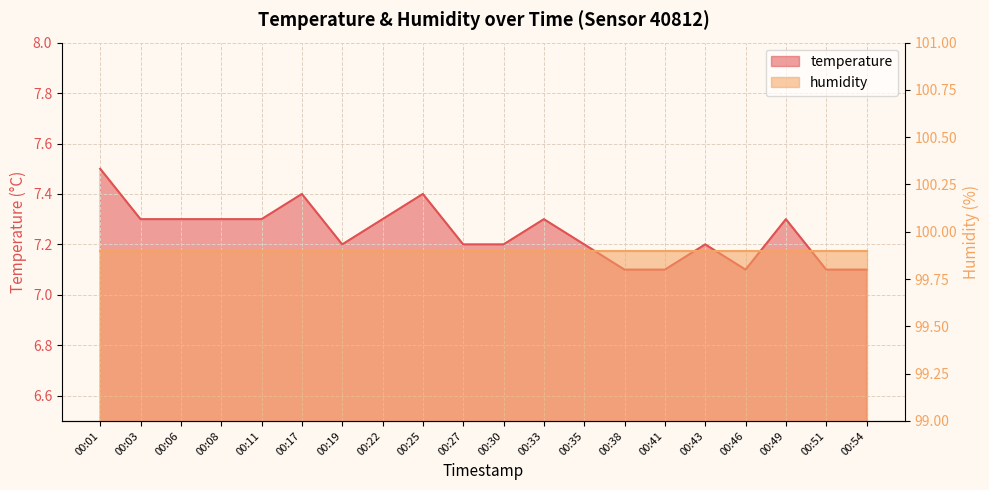

What is the sum of the values at 00:51 and 00:33?

14.4